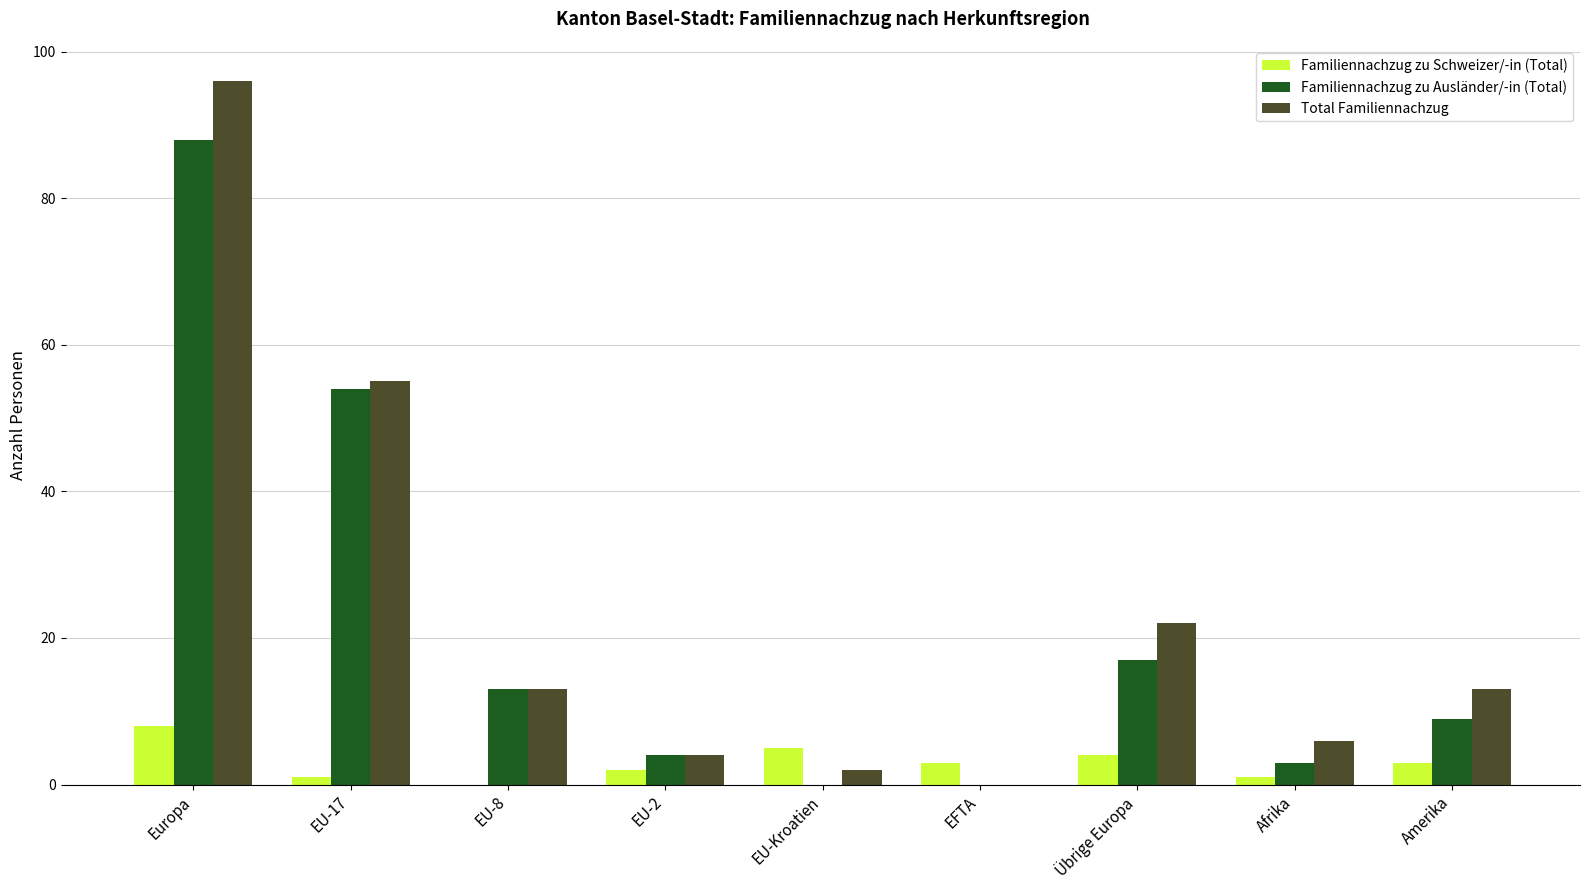

Which series has the largest total across all categories?

Total Familiennachzug